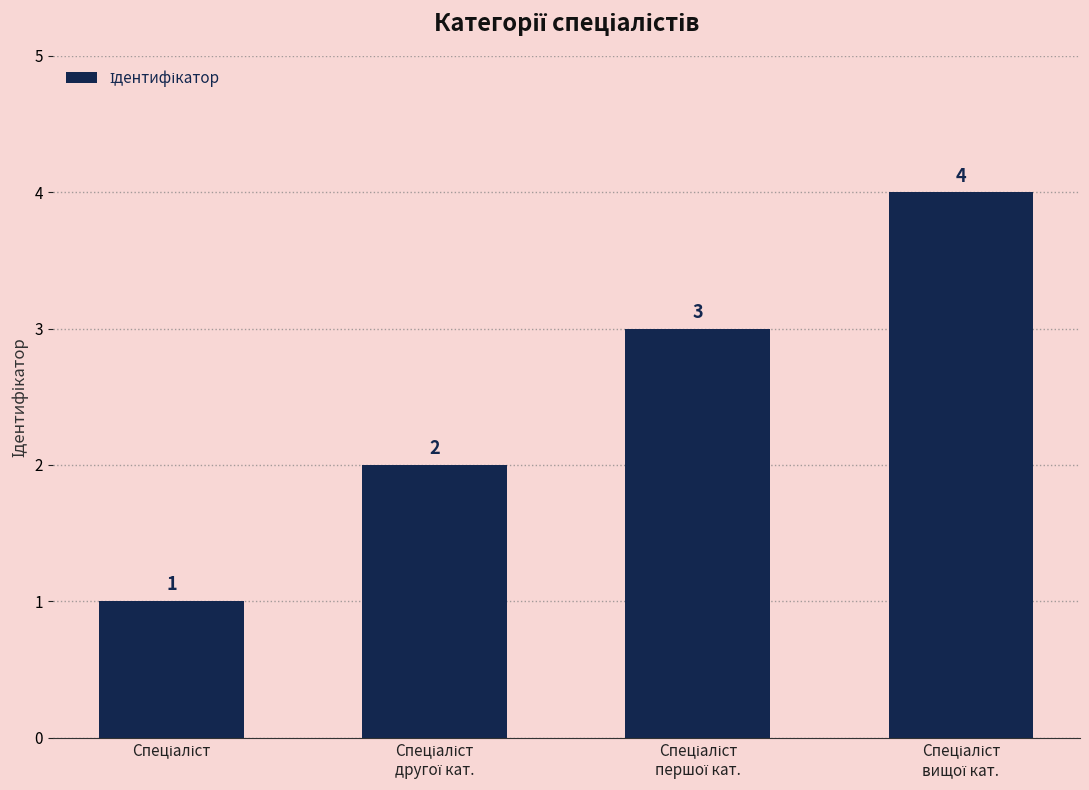

What is the sum of all values?

10